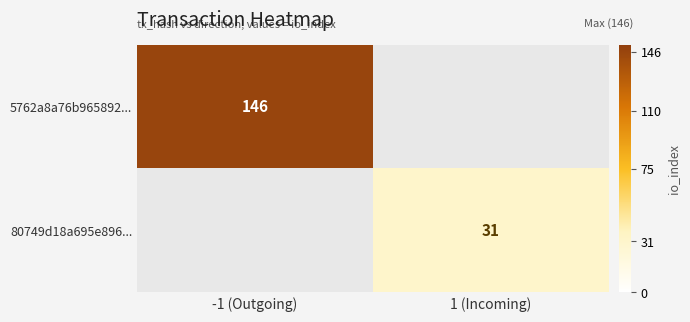

At which category does the chart reach its peak across all series?

-1 (Outgoing)